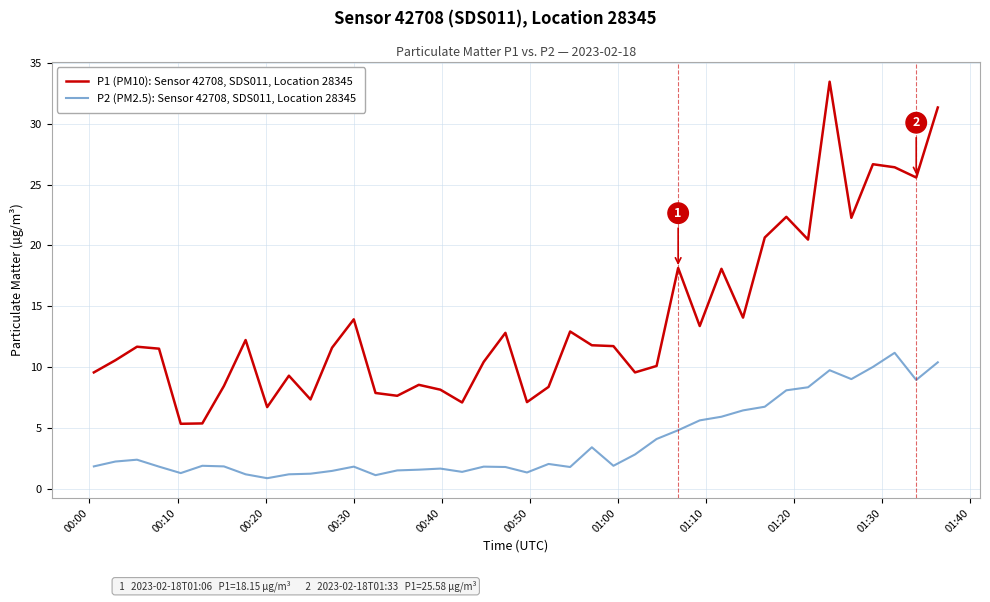

Which series has the largest range (max minus min)?

P1 (PM10): Sensor 42708, SDS011, Location 28345